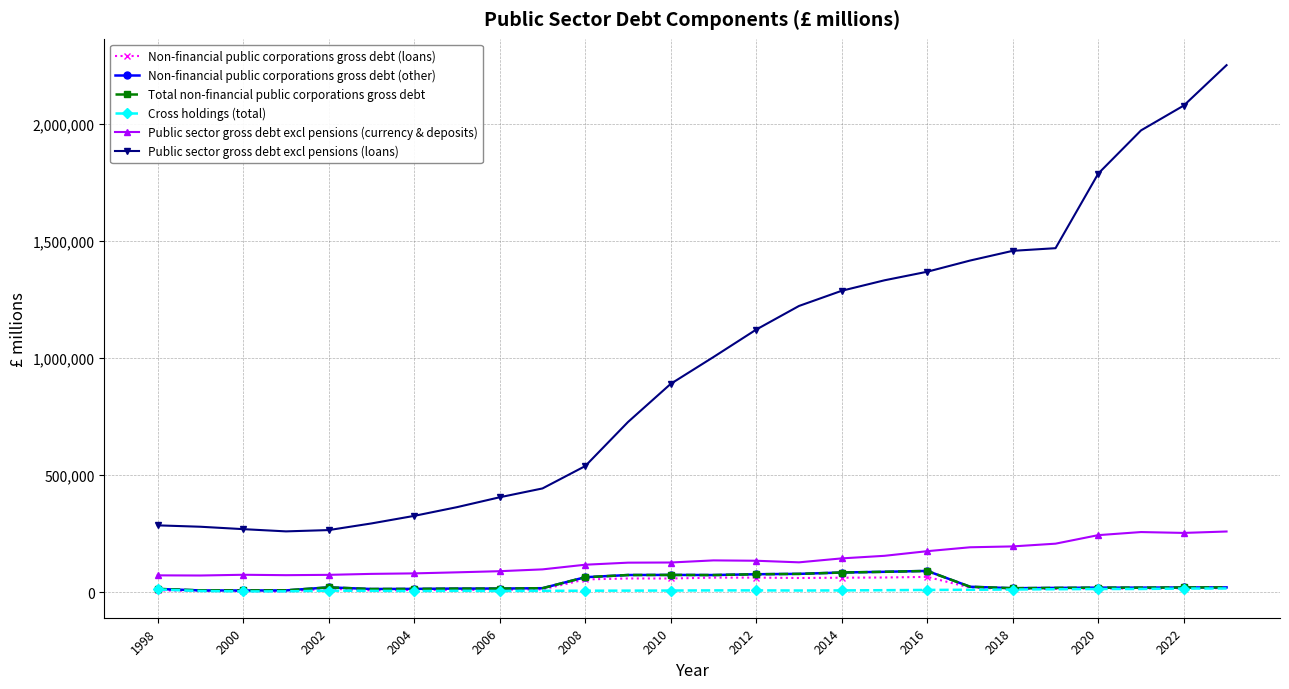

What is the maximum value shown in the chart?

2251647